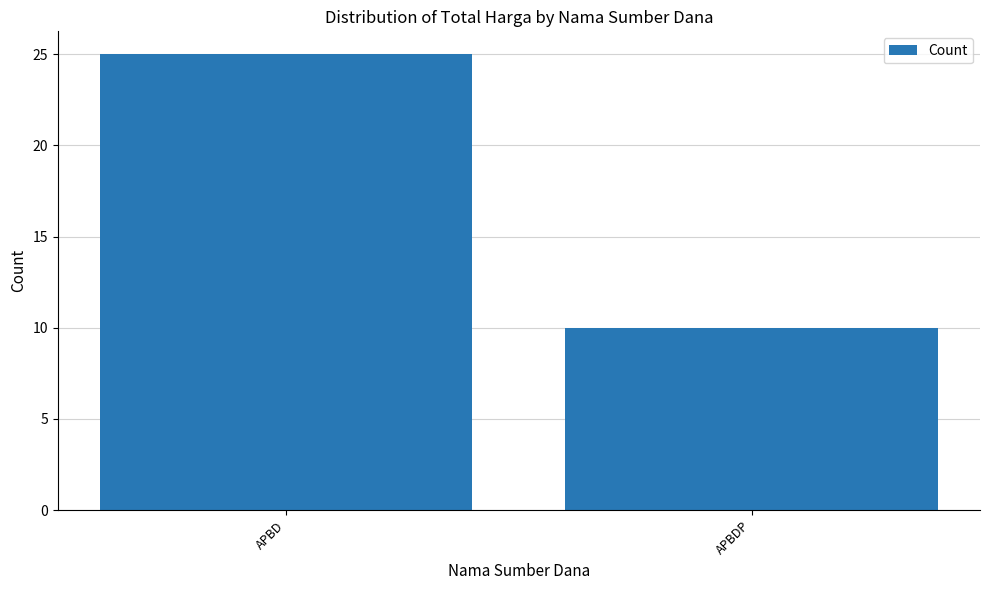

How many data points does each series have?

2